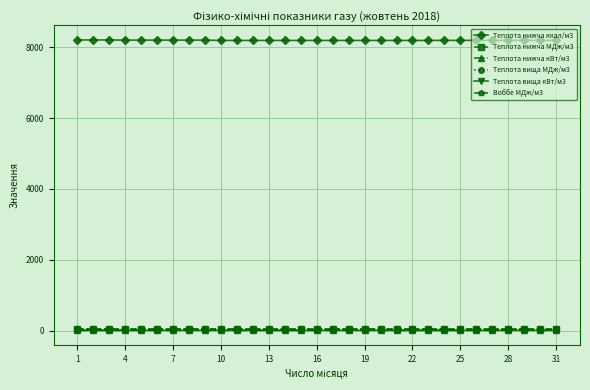

Which series has the largest range (max minus min)?

Теплота нижча ккал/м3